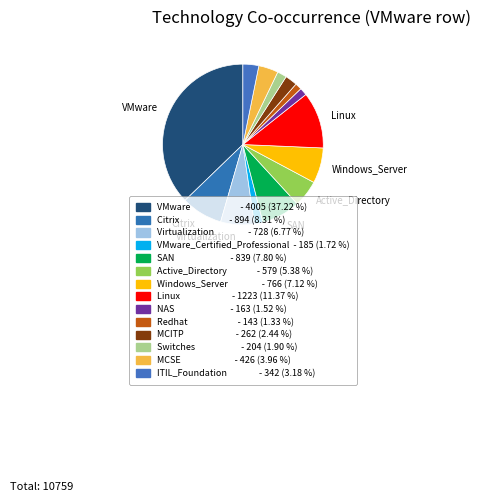

How many slices are in this pie chart?

14